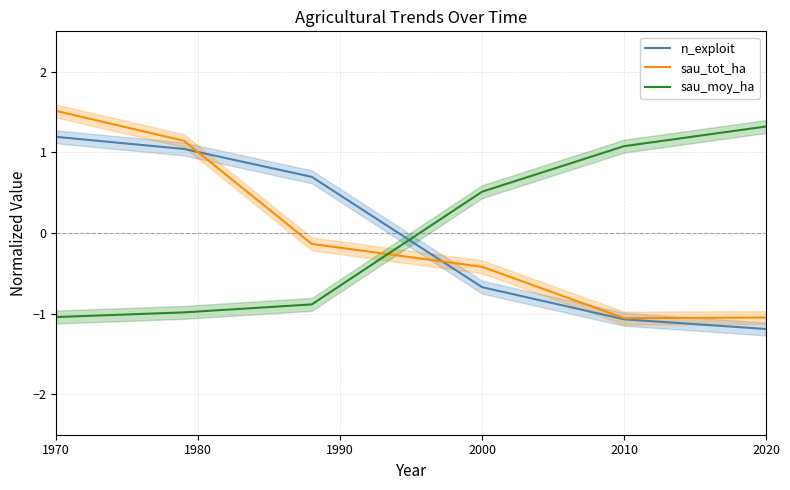

What are all the series names shown in the legend?

n_exploit, sau_tot_ha, sau_moy_ha